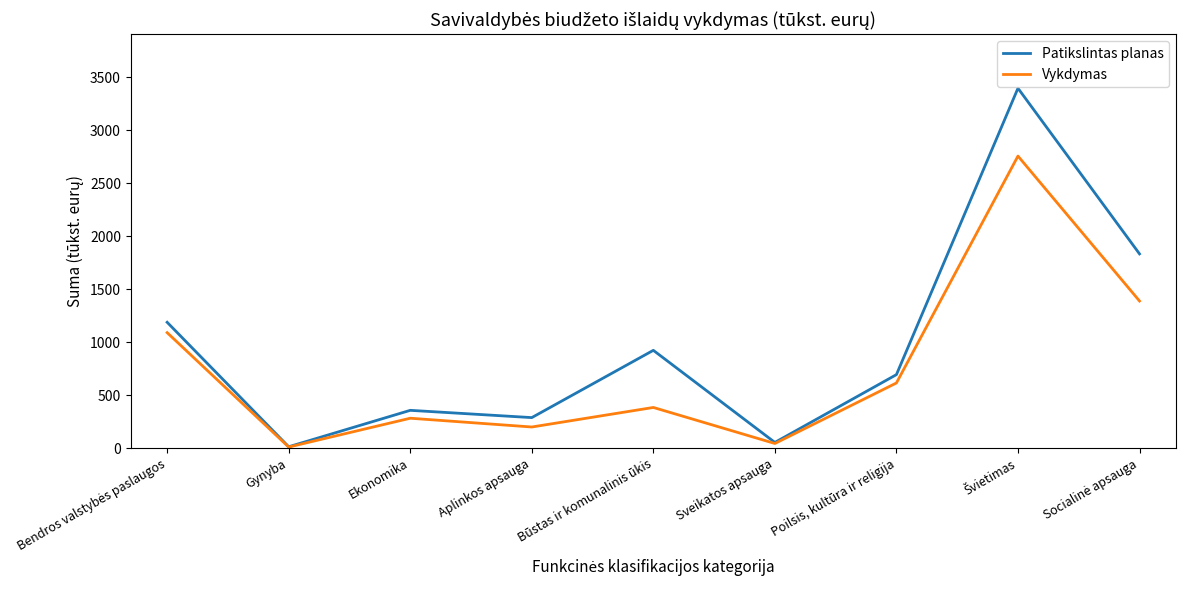

List the series in order of their peak value, highest first.

Patikslintas planas, Vykdymas